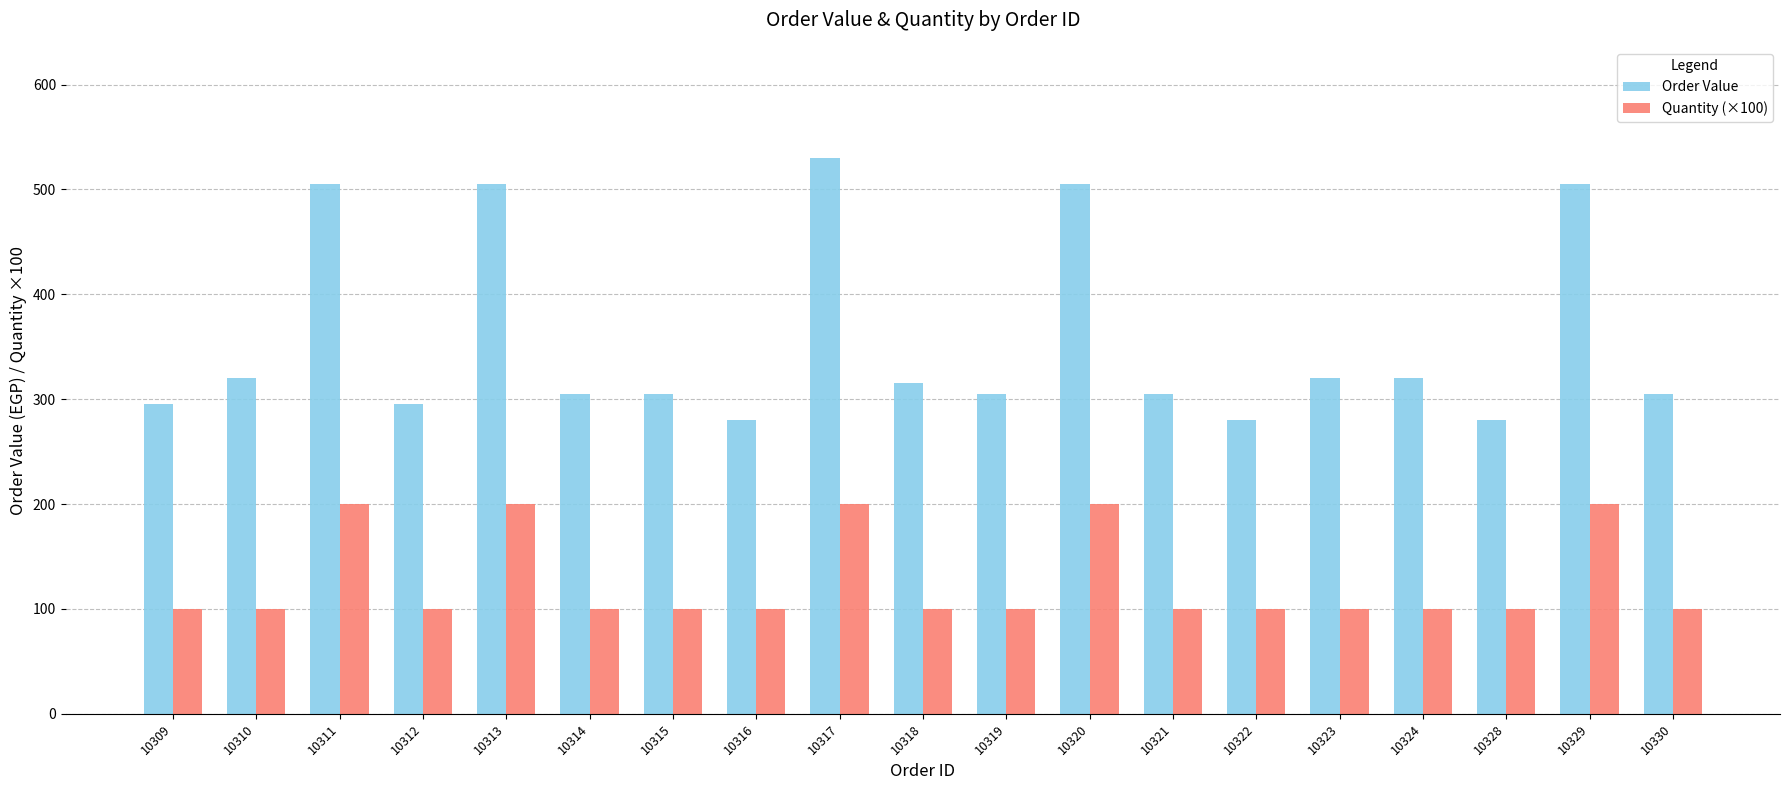

What is the difference between the Order Value values at 10324 and 10309?

25